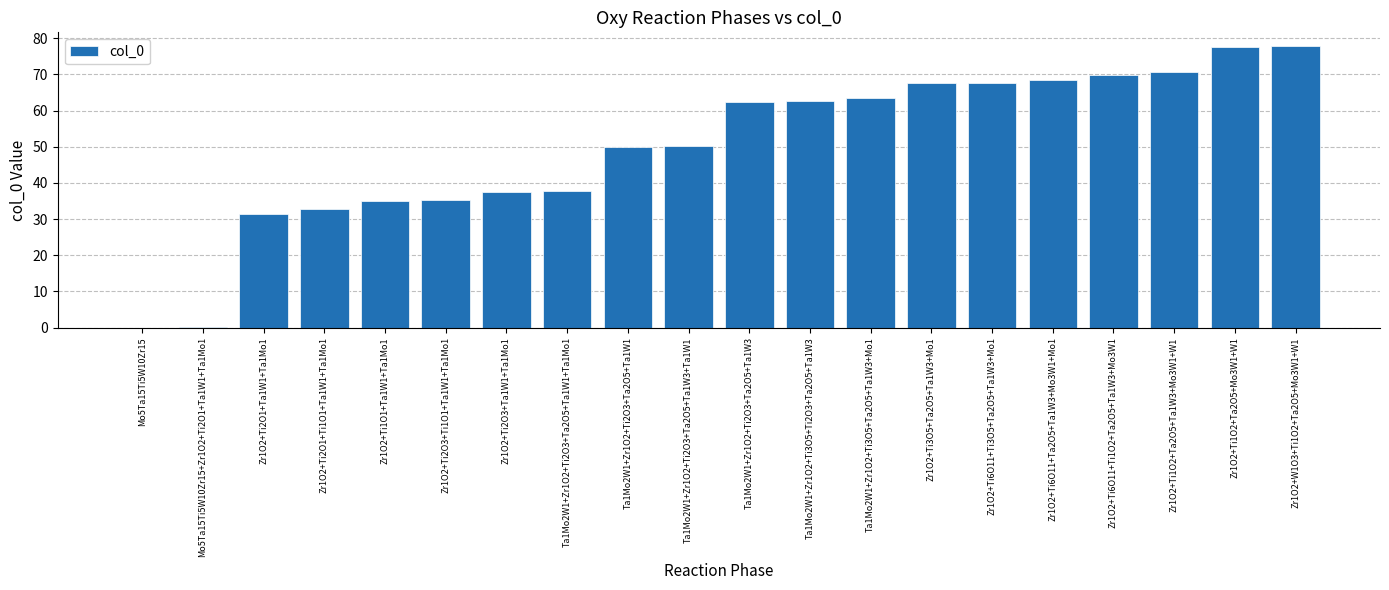

What is the sum of the values at Zr1O2+Ti1O1+Ta1W1+Ta1Mo1 and Mo5Ta15Ti5W10Zr15?

35.0